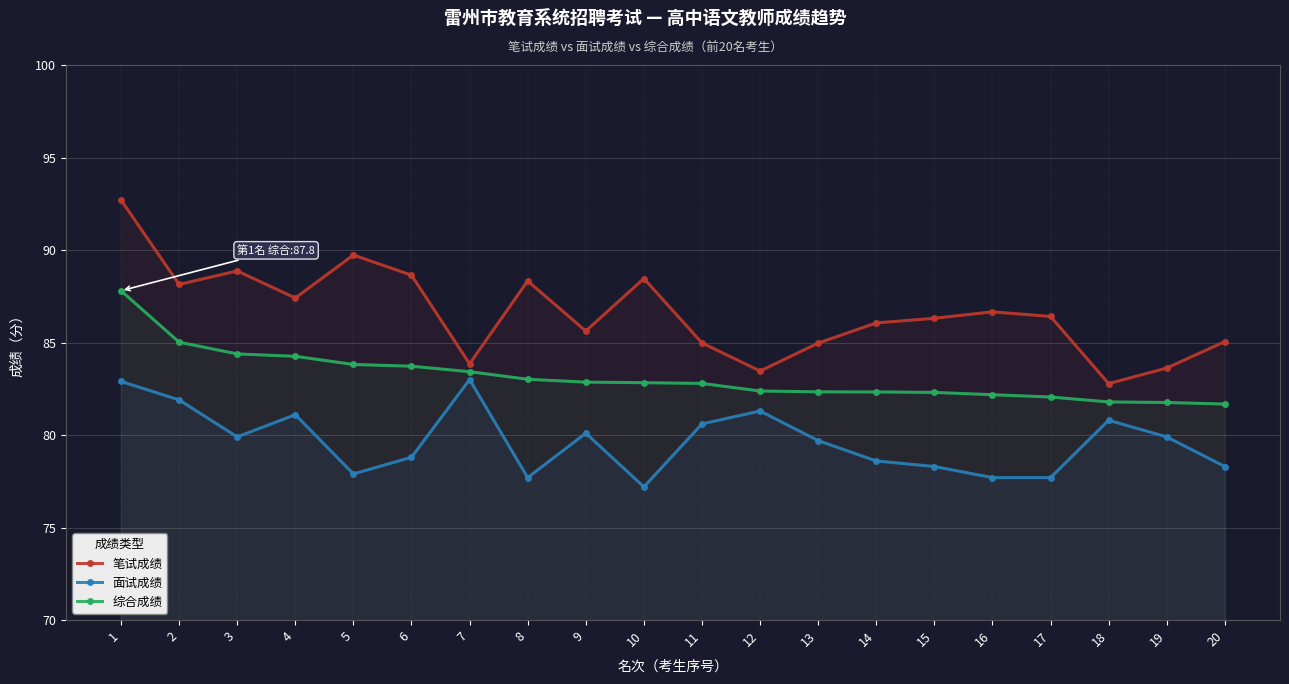

The value of 面试成绩 at 2 is 81.9. True or false?

True